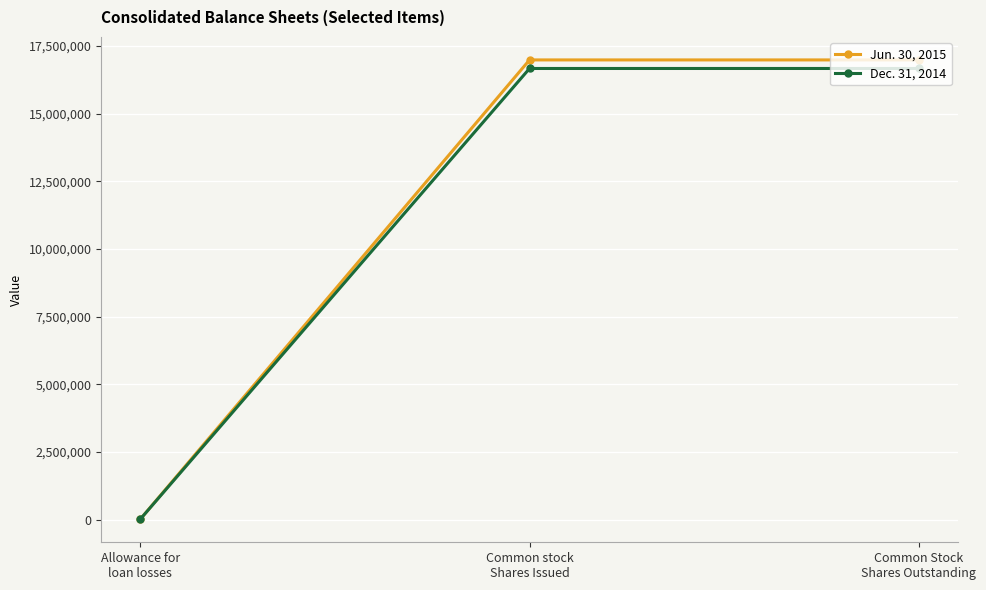

Is it true that Jun. 30, 2015 equals 26415006 at Common stock
Shares Issued?

False